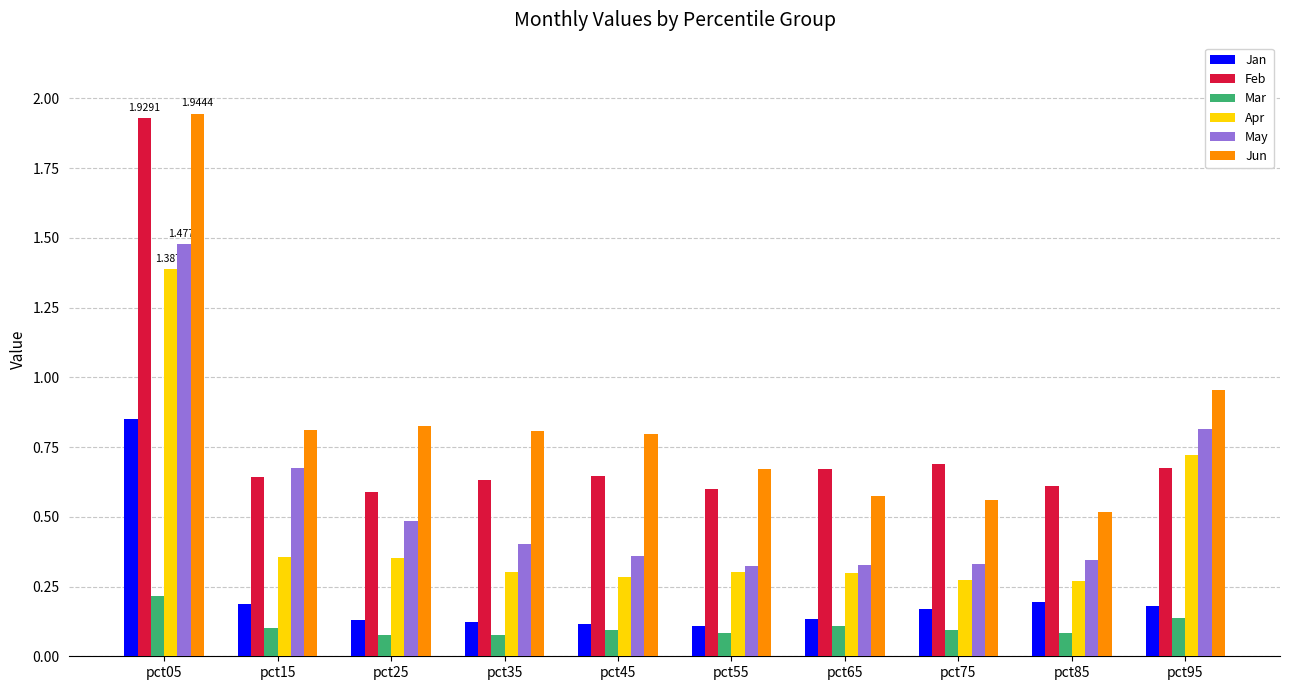

Which series has the widest spread of values?

Jun